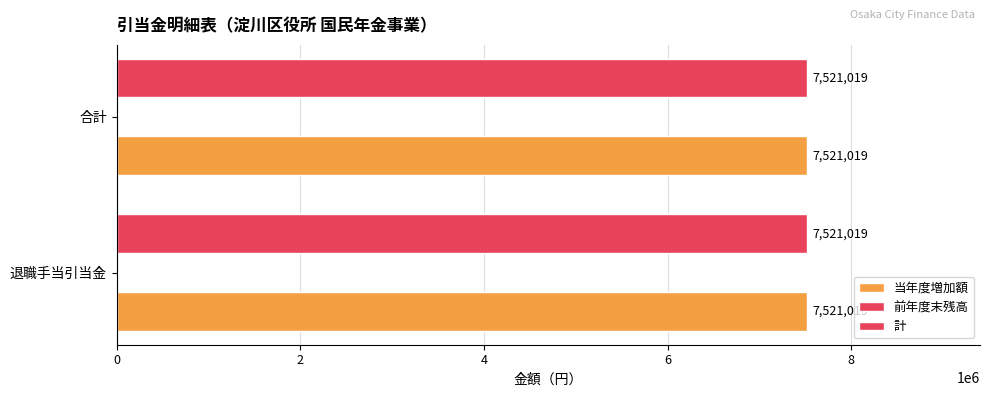

What is the label of the 3rd bar from the right?

退職手当引当金